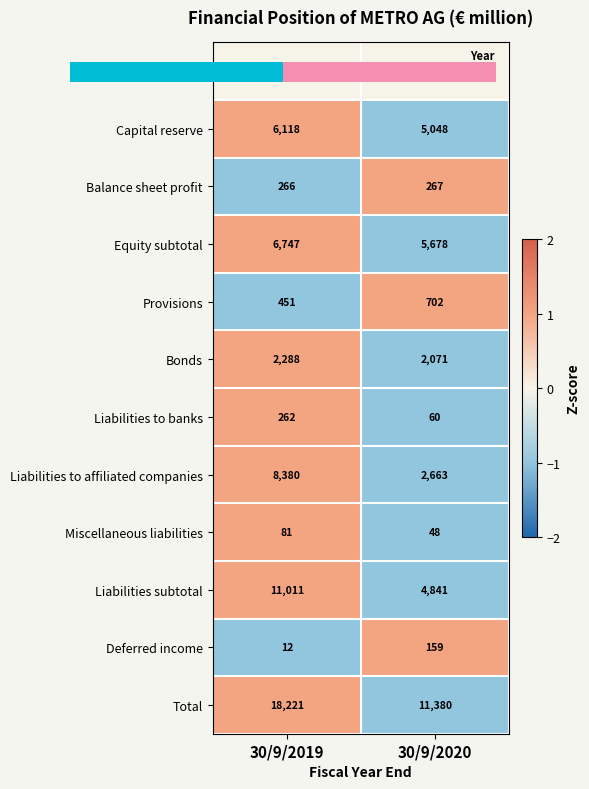

The value of Balance sheet profit at 30/9/2019 is 67. True or false?

False